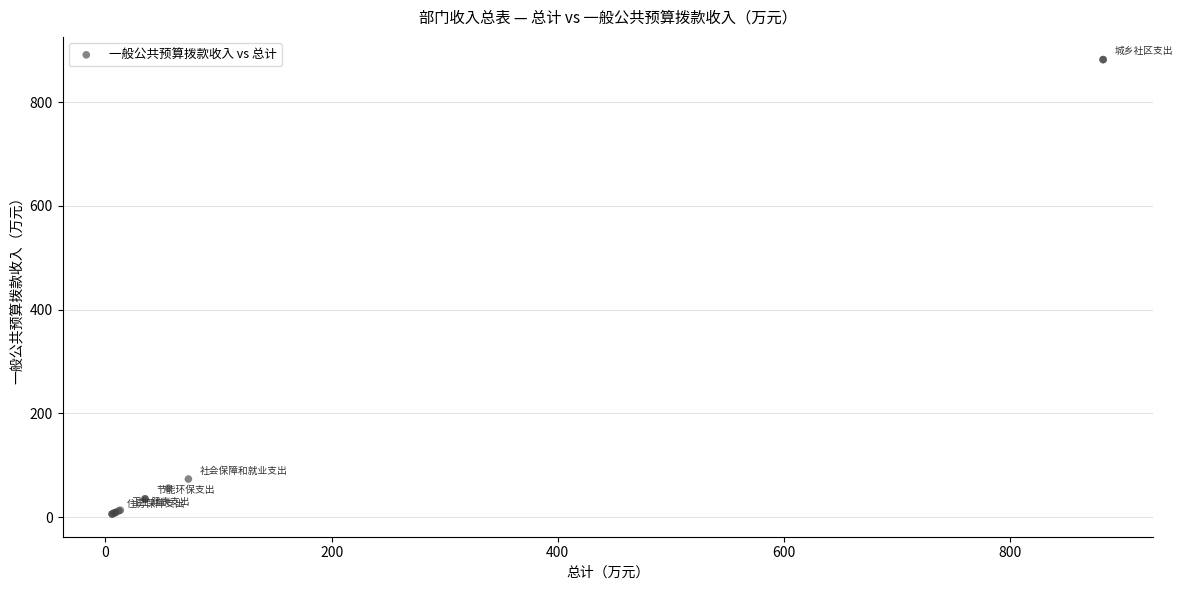

What Y value in the scatter plot is closest to 444?

73.3